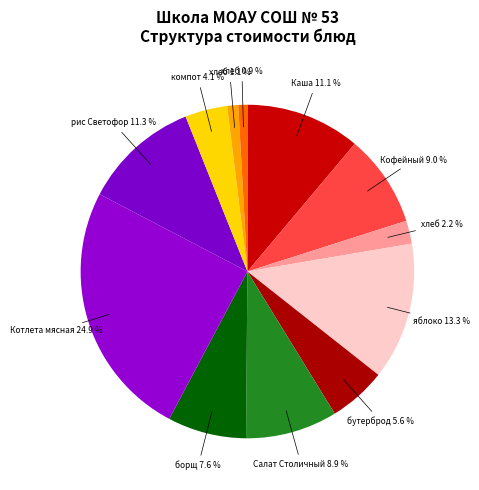

How many slices are in this pie chart?

12